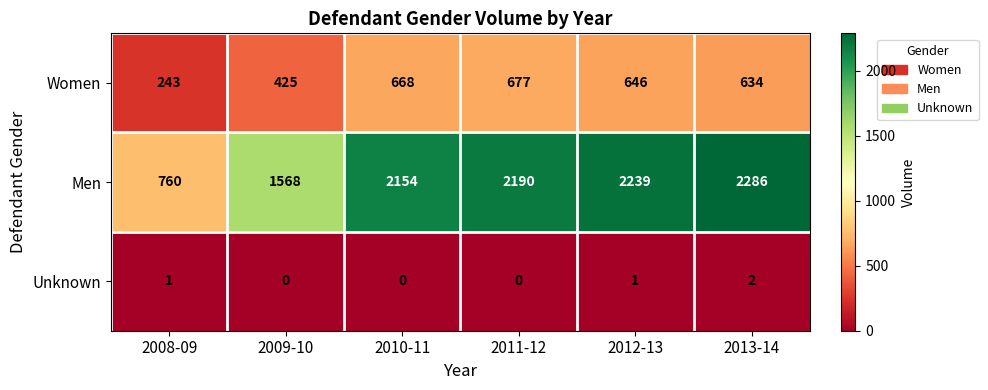

The Men series shows 760 at 2008-09. True or false?

True